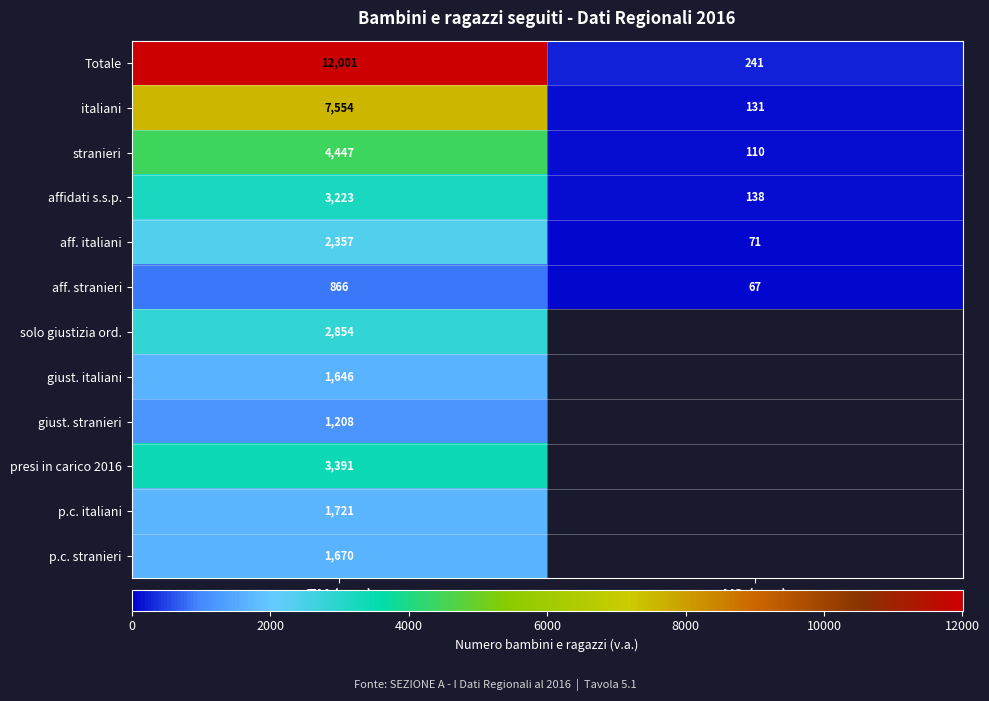

At which label does Totale reach its minimum?

VO (v.a.)